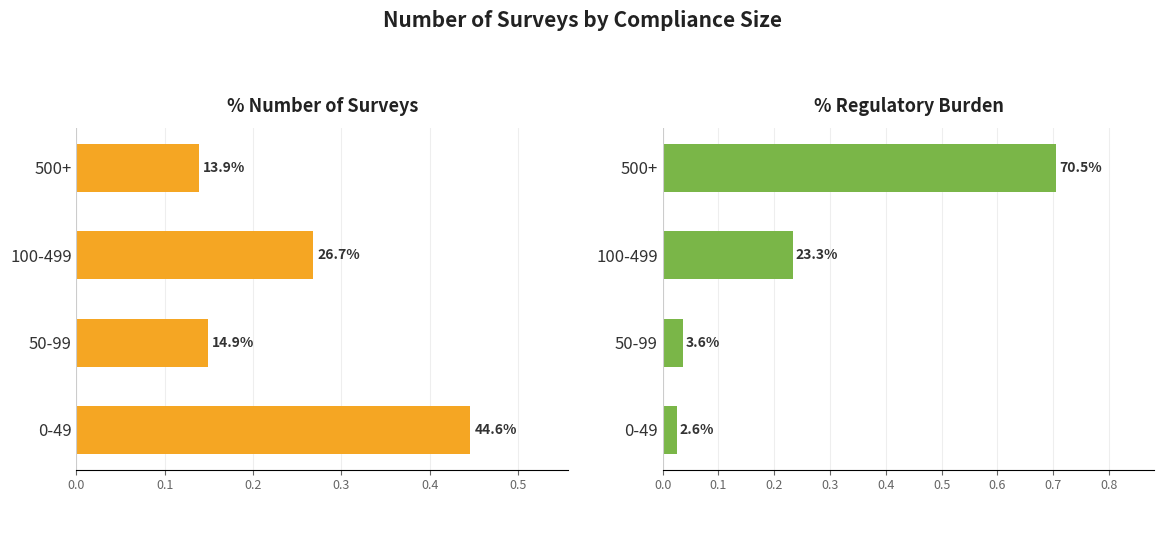

Is the value of % Number at 0-49 greater than the value of % Burden at 500+?

No